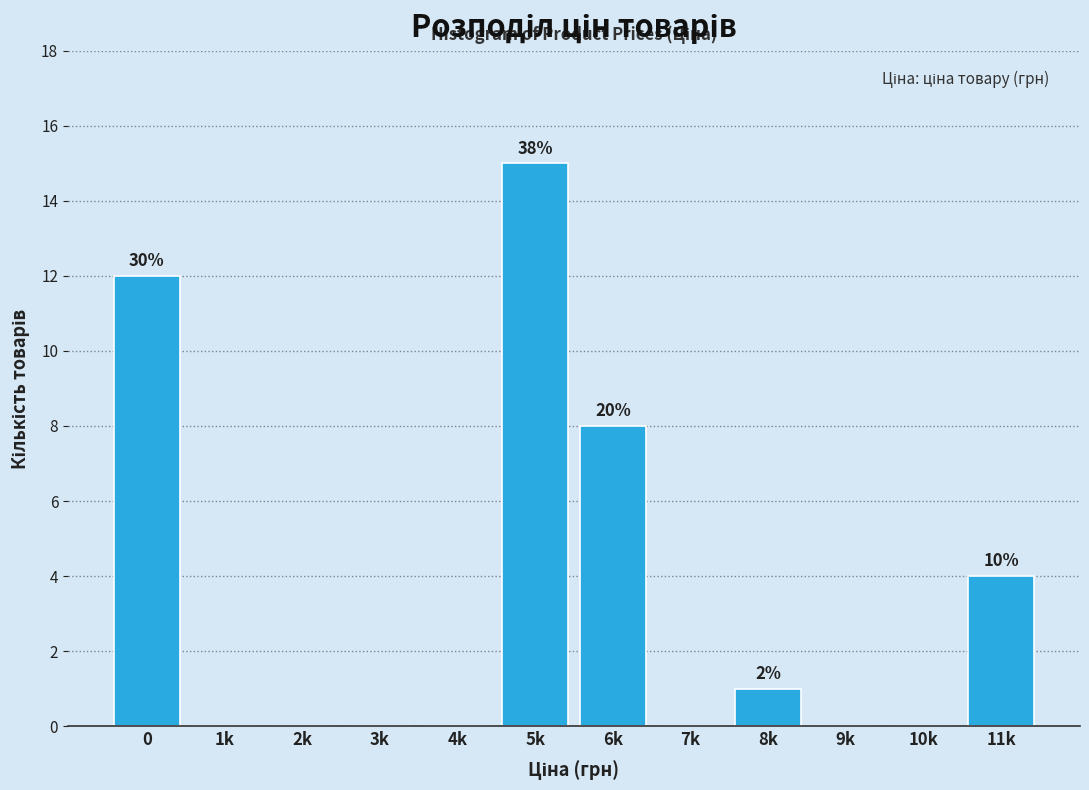

Reading left to right, list all the values displayed in this chart.

0=12	1k=0	2k=0	3k=0	4k=0	5k=15	6k=8	7k=0	8k=1	9k=0	10k=0	11k=4